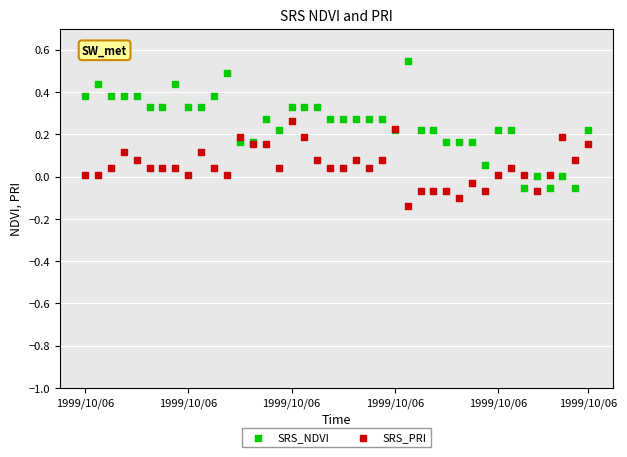

Which series has the largest Y range (max minus min)?

SRS_NDVI